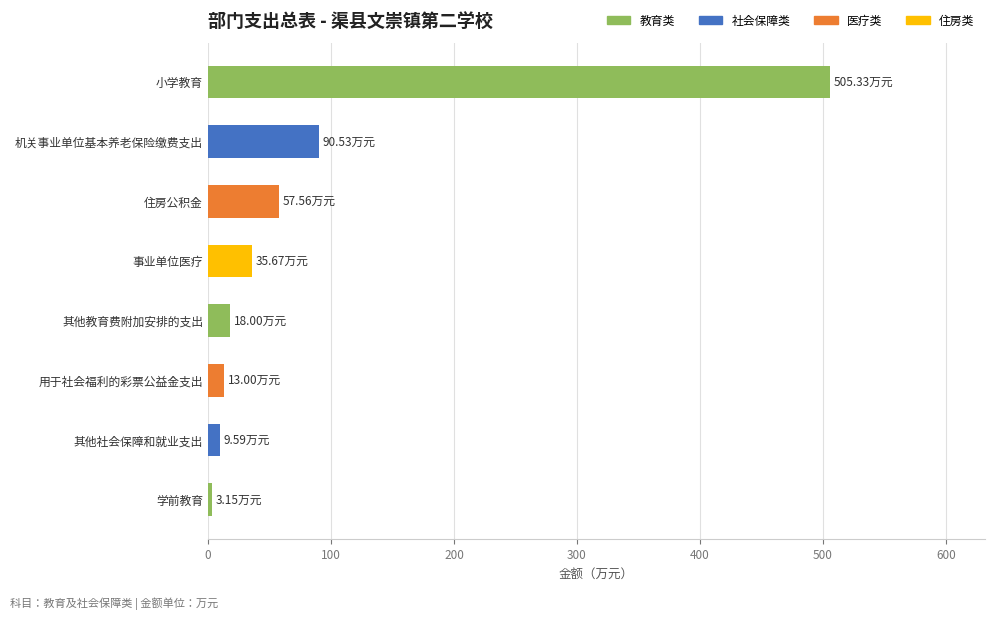

Between 住房公积金 and 小学教育, which is larger?

小学教育